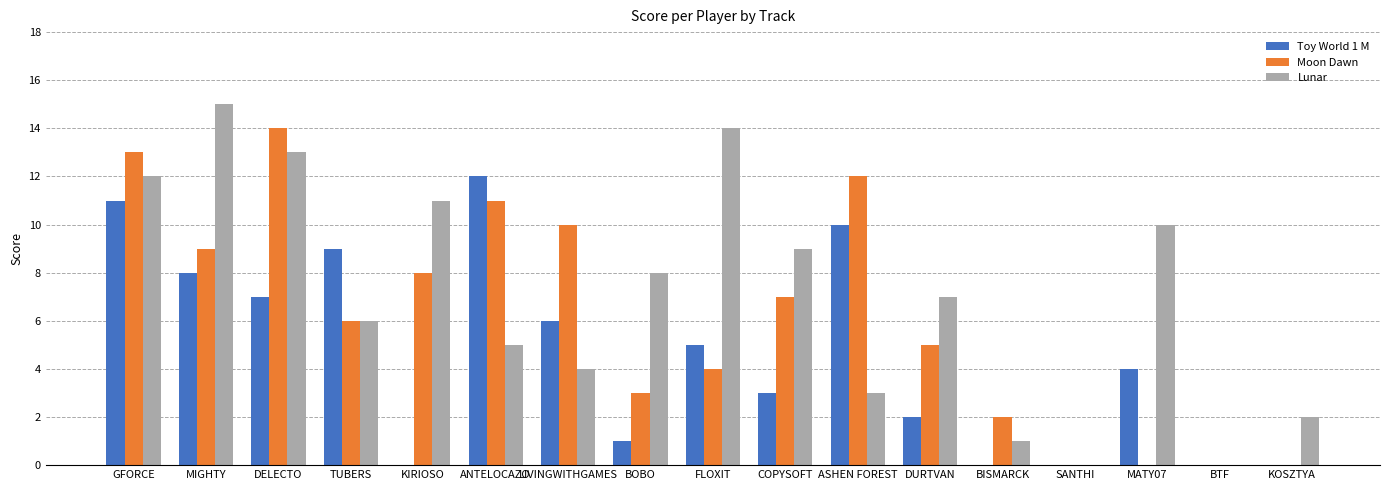

What is the approximate value of Lunar at GFORCE, to the nearest 10?

10